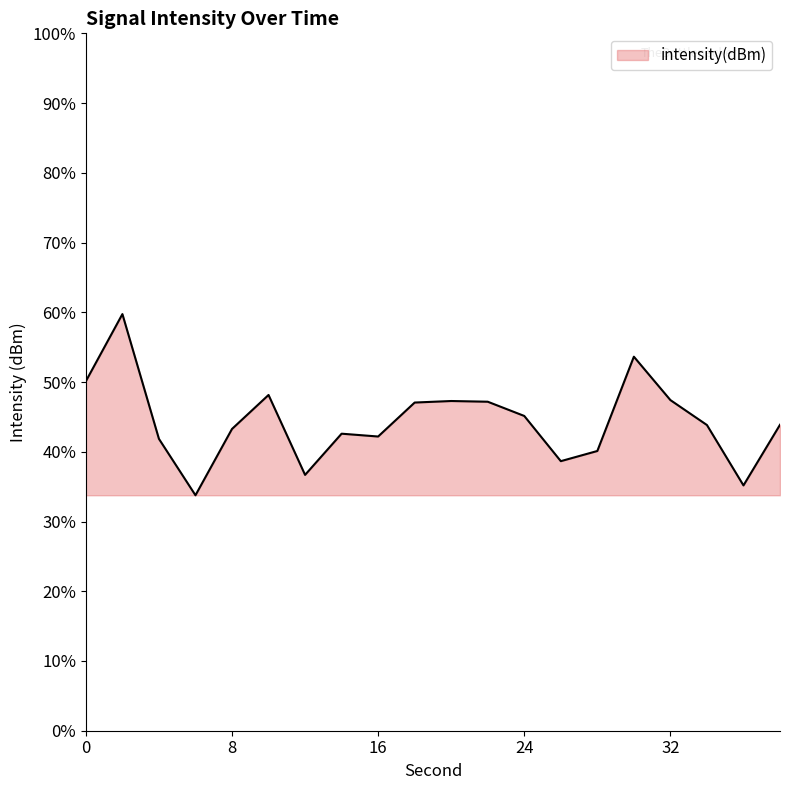

What is the maximum value shown in the chart?

59.7